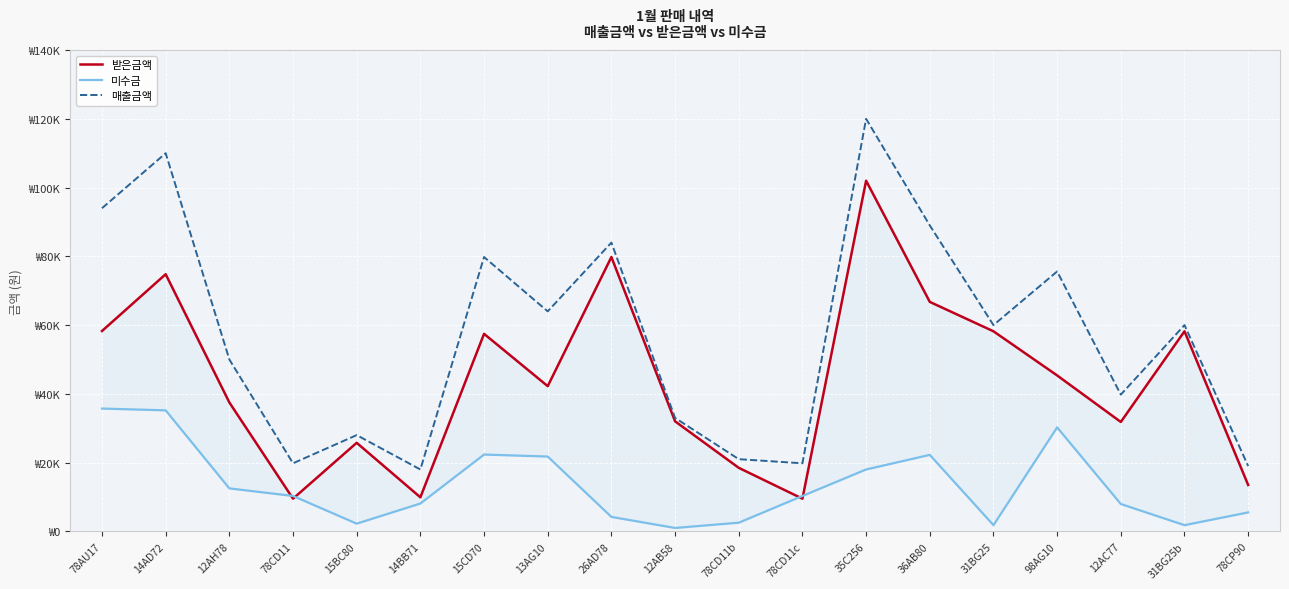

Rank the series at 12AH78 from lowest to highest value.

미수금, 받은금액, 매출금액